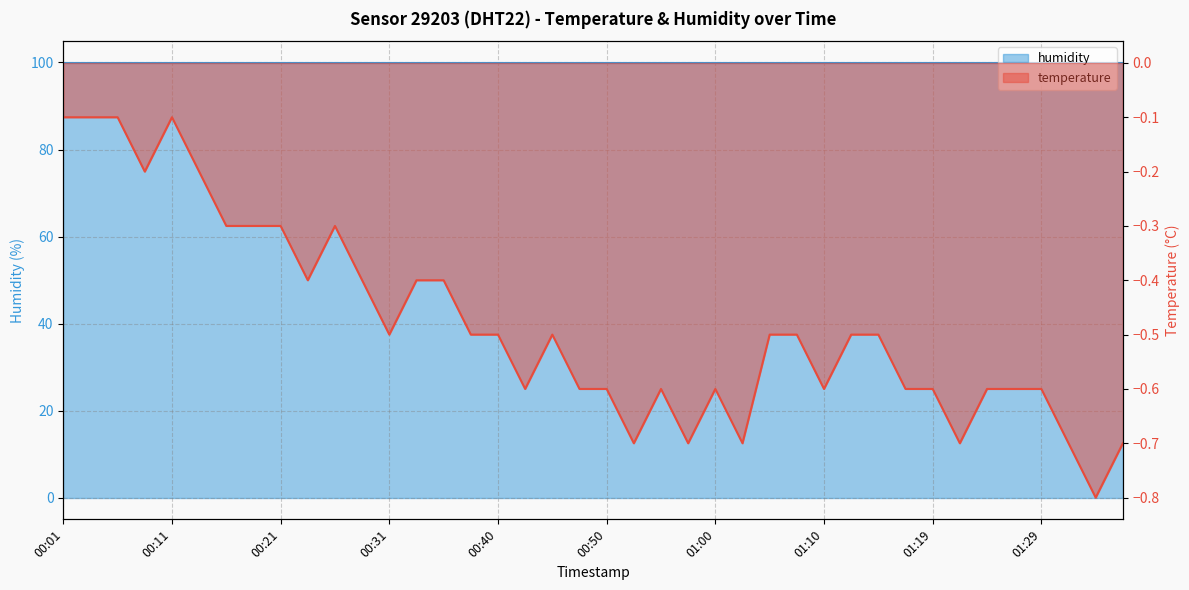

Rank the categories by value from highest to lowest.

00:01, 00:03, 00:06, 00:11, 00:08, 00:13, 00:16, 00:18, 00:21, 00:26, 00:23, 00:28, 00:33, 00:35, 00:31, 00:38, 00:40, 00:45, 01:05, 01:07, 01:12, 01:14, 00:43, 00:48, 00:50, 00:55, 01:00, 01:10, 01:17, 01:19, 01:24, 01:27, 01:29, 00:52, 00:57, 01:02, 01:22, 01:31, 01:36, 01:34